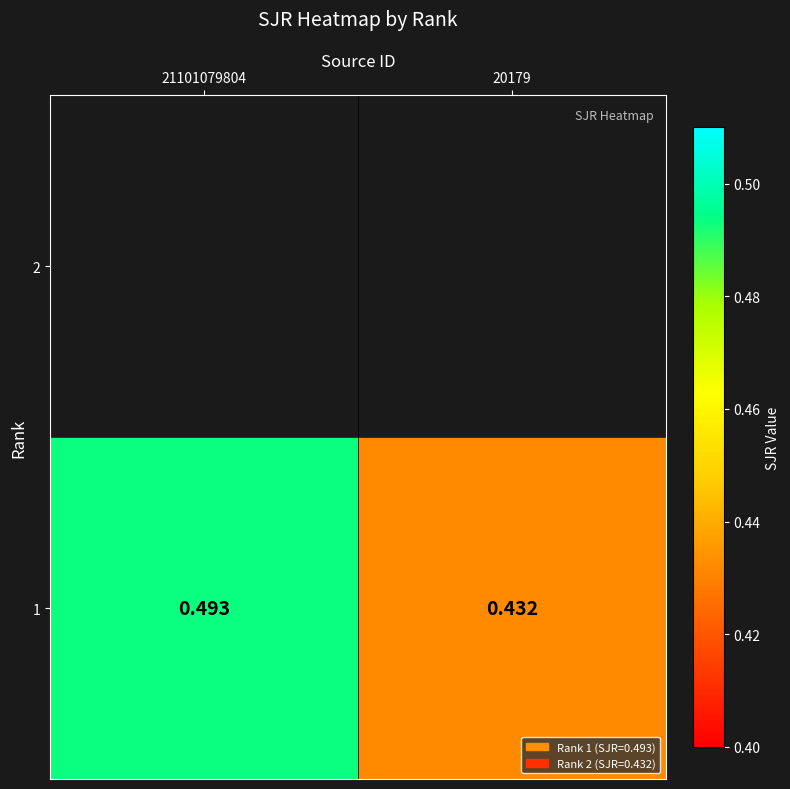

List the labels in order of value, largest first.

21101079804, 20179